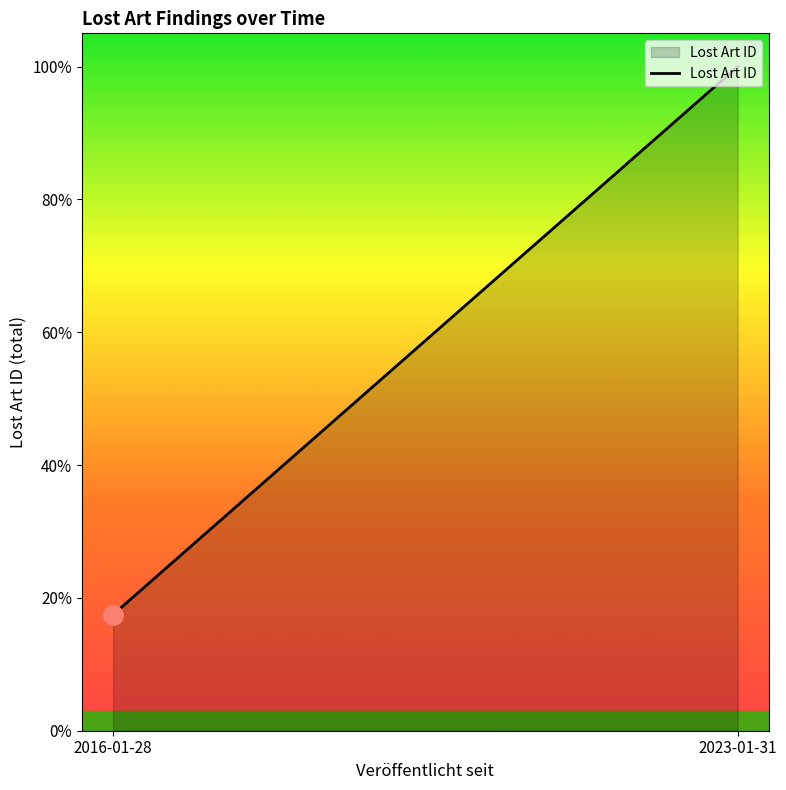

Count the values in the range 531655 to 3040561.

2